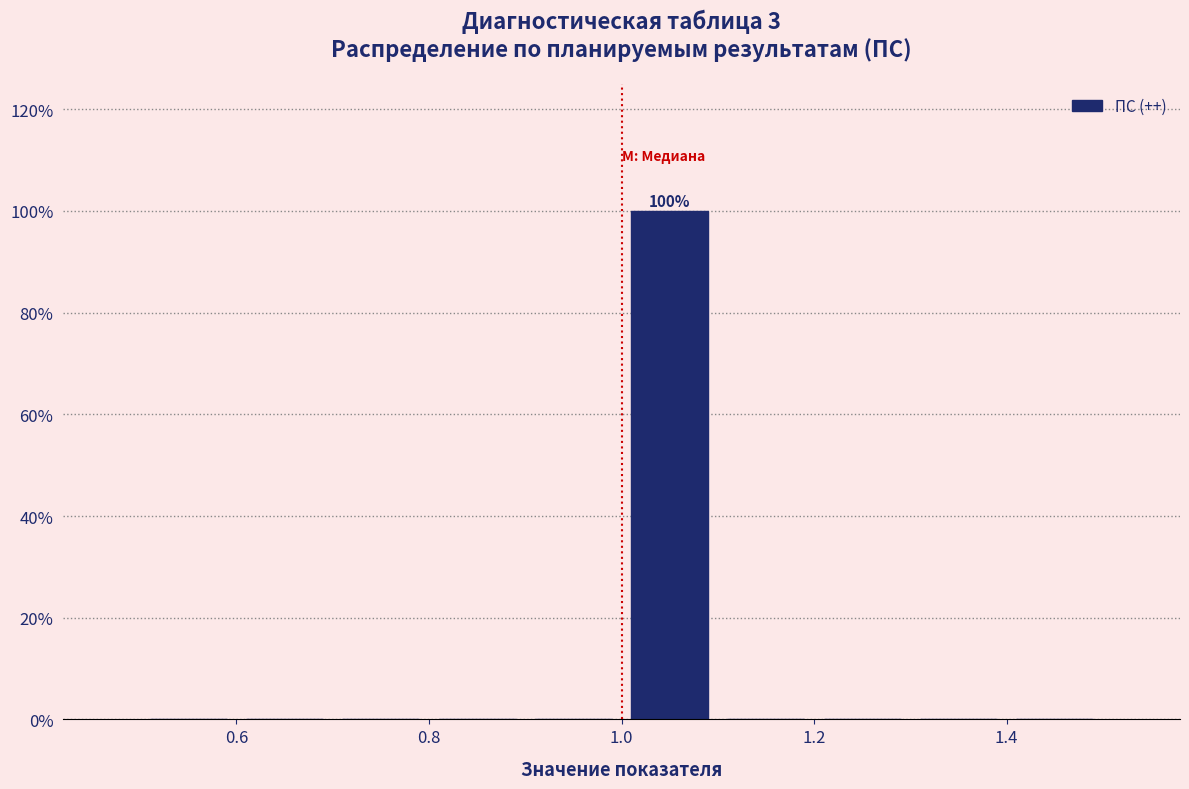

Over which range of the x-axis is the bar tallest?

1.0 to 1.1